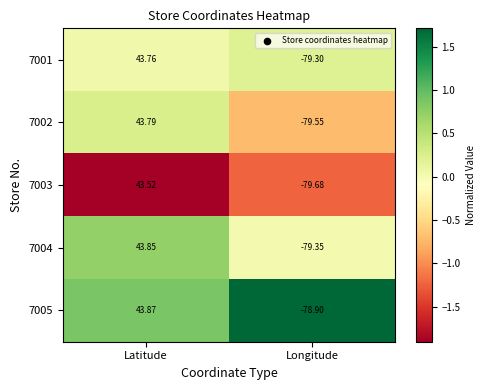

At which category does the chart reach its peak across all series?

Latitude